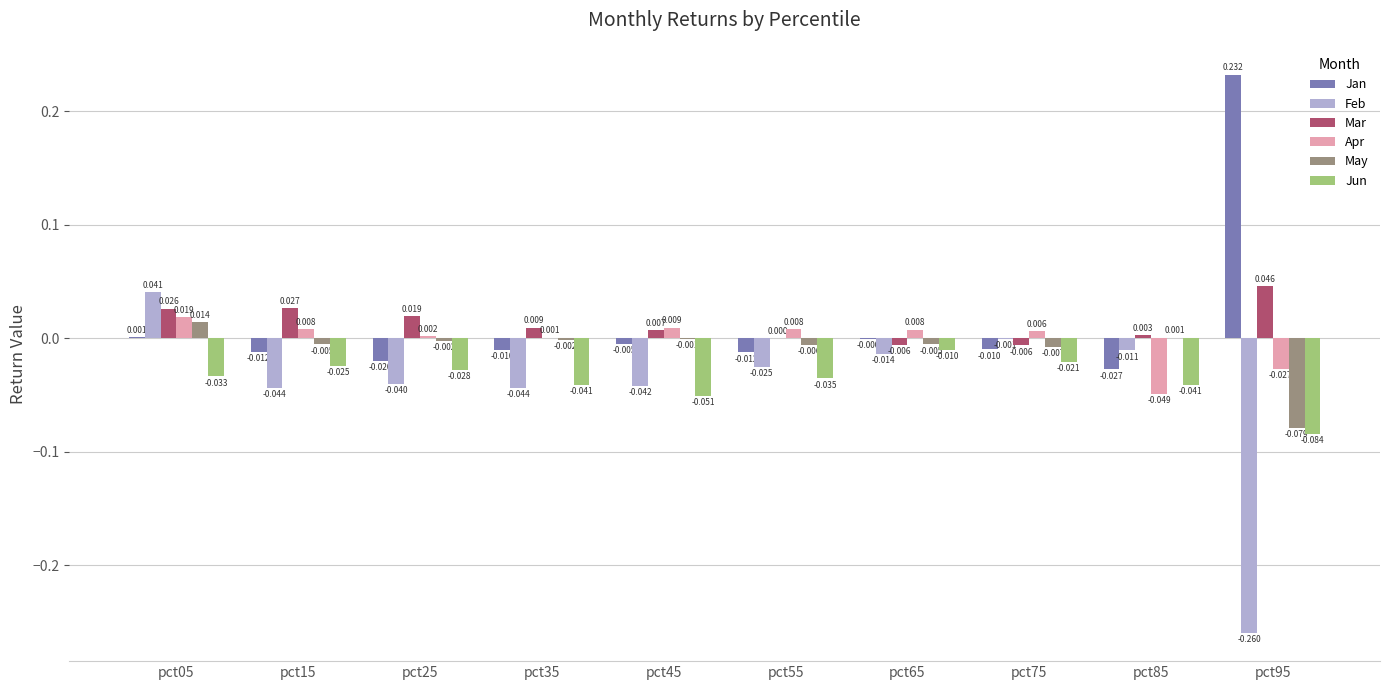

How many groups of bars are there?

10